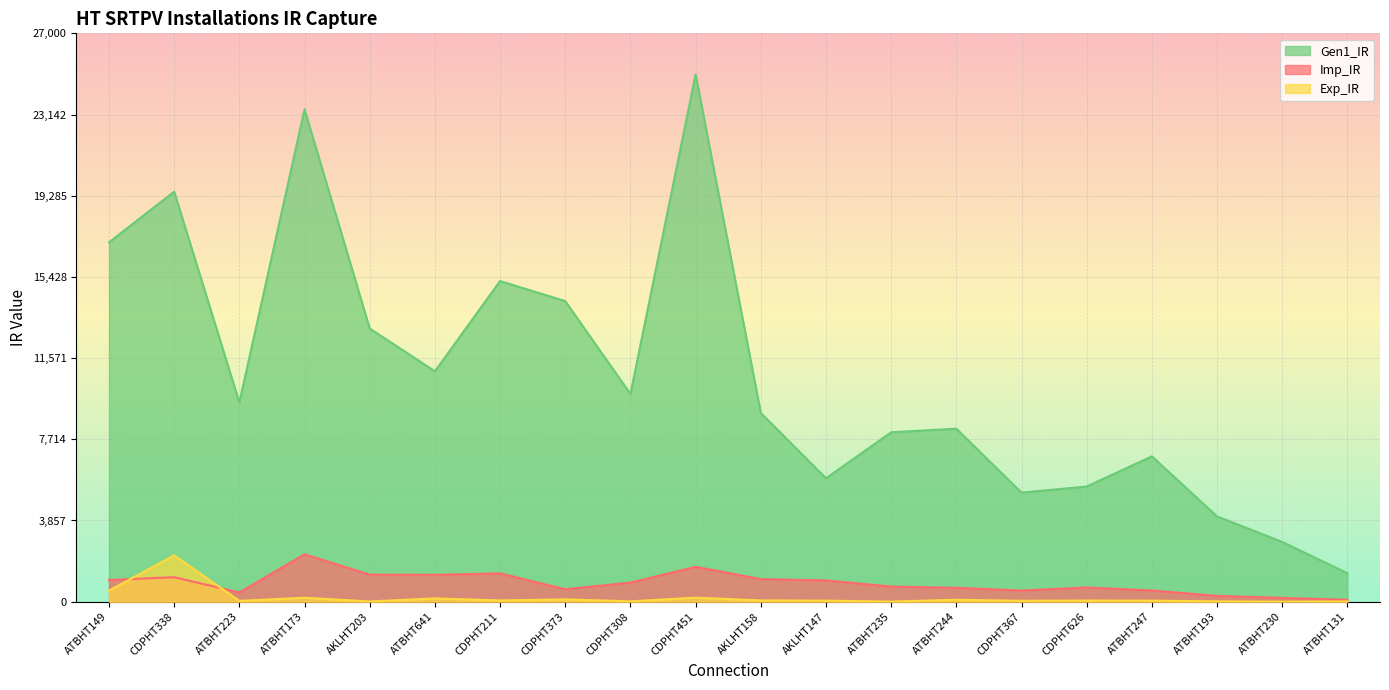

In Gen1_IR, how many points are higher than both neighbors (excluding endpoints)?

6